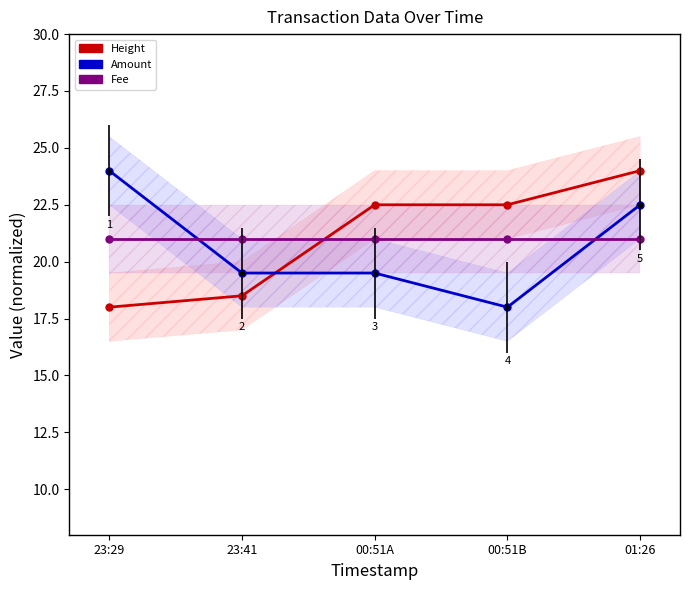

Reading left to right, what are all the values shown in this chart?

Height: 18.0	18.5	22.5	22.5	24.0
Amount: 24.0	19.5	19.5	18.0	22.5
Fee: 21.0	21.0	21.0	21.0	21.0